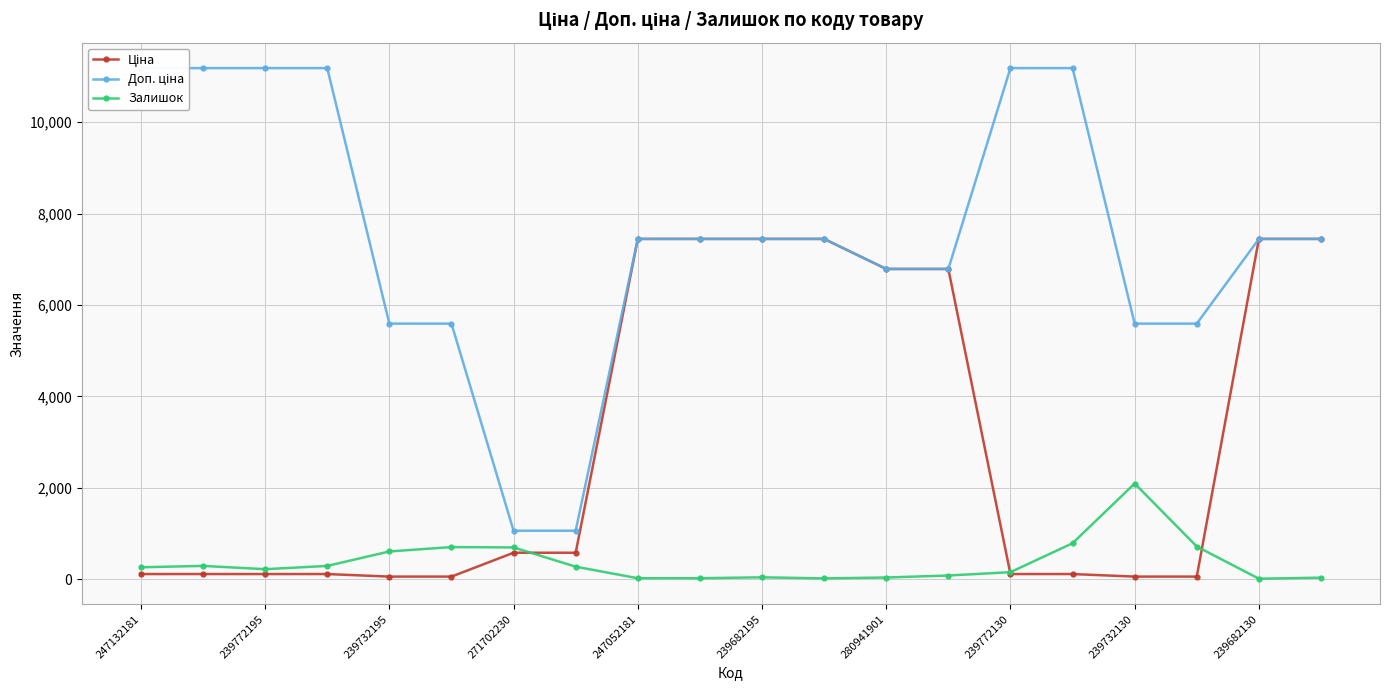

What is the highest value of the Залишок series?

2093.0